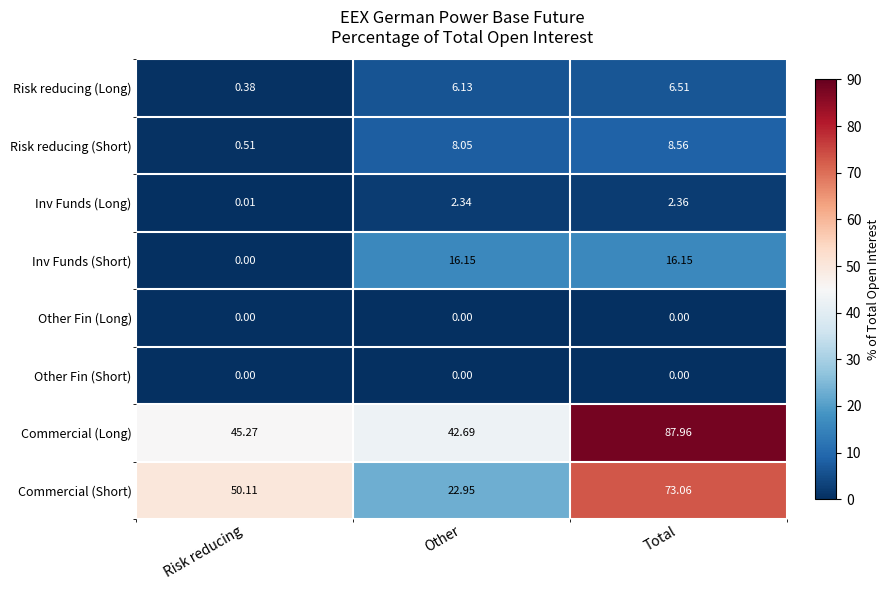

Which series has the largest total across all categories?

Commercial (Long)